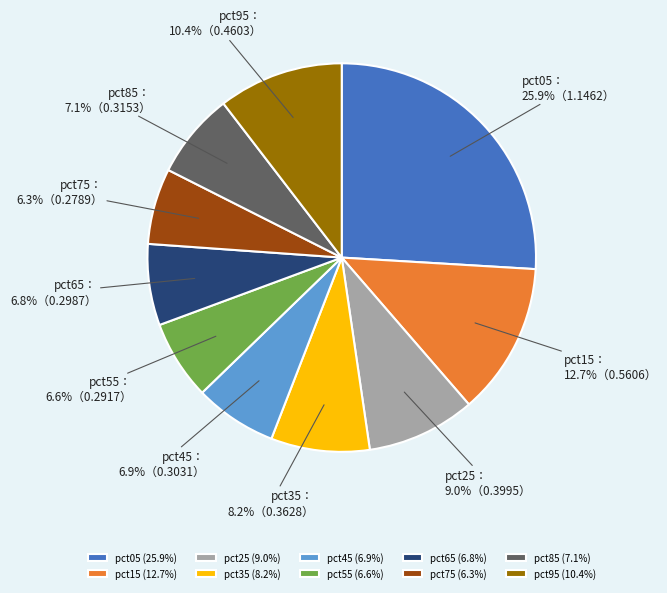

What portion of the pie excludes pct55?

93.4%